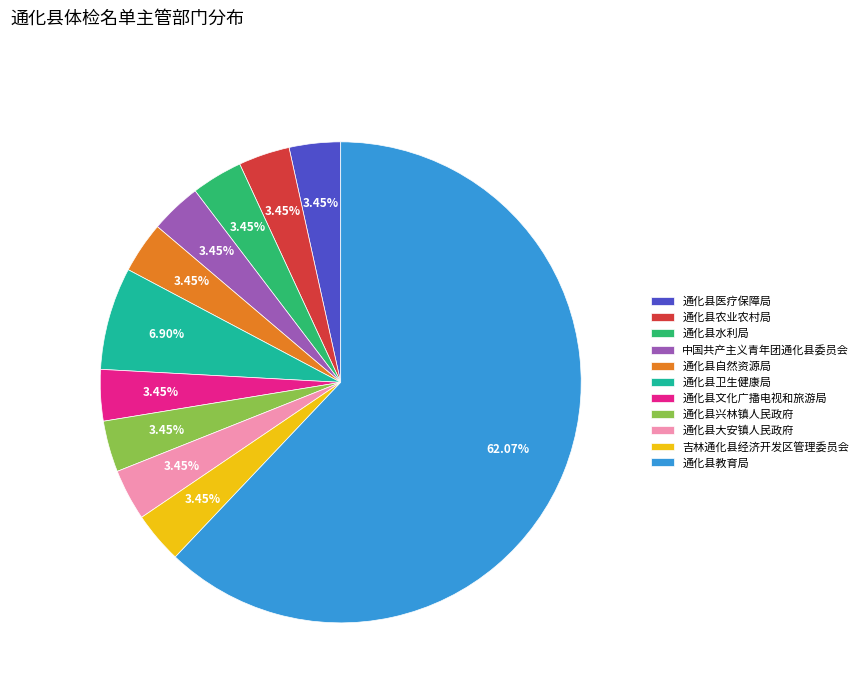

To the nearest percent, what portion does 通化县水利局 represent?

3%